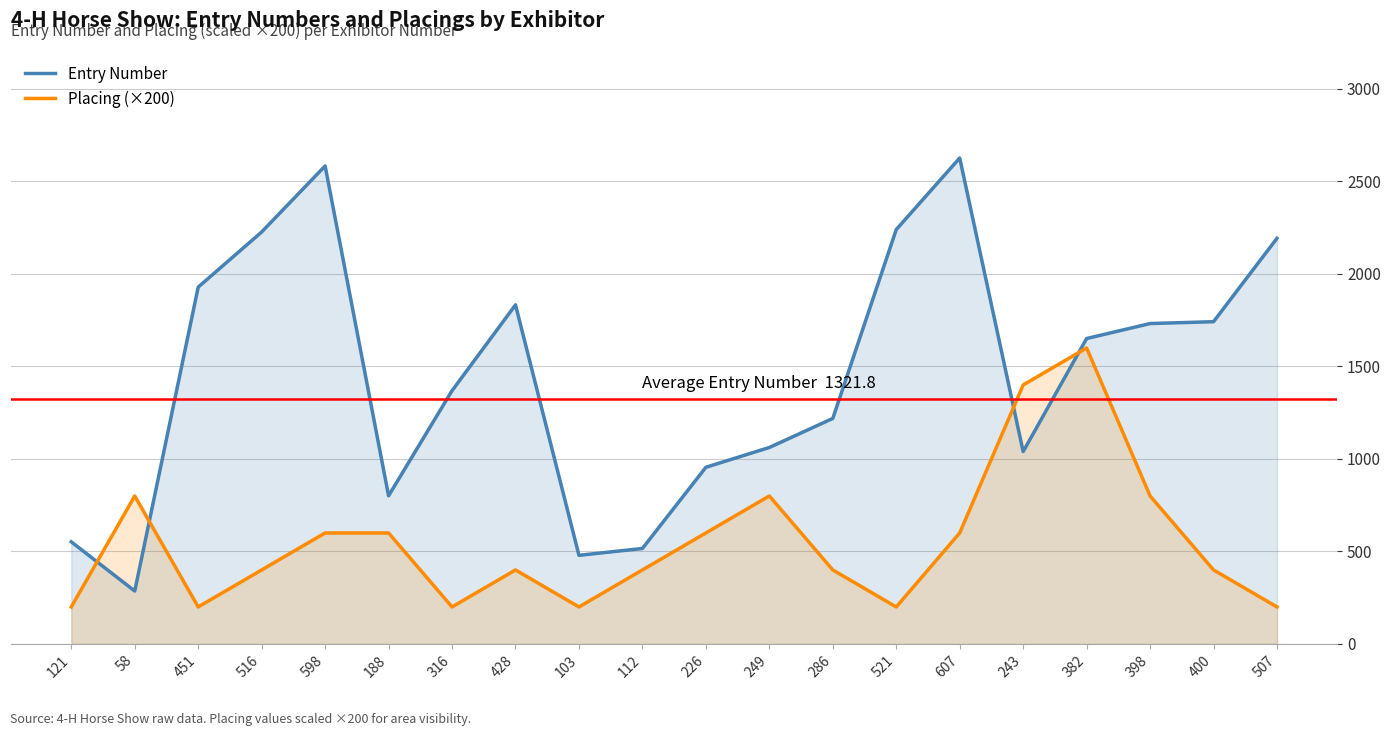

What is the difference between the second highest and second lowest values in the Entry Number series?

2105